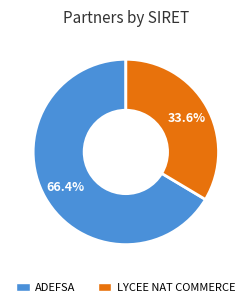

Is there a majority slice in this chart?

Yes